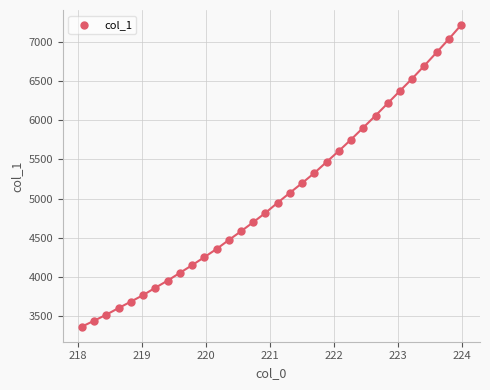

What is the range of Y values (max minus min)?

3850.4